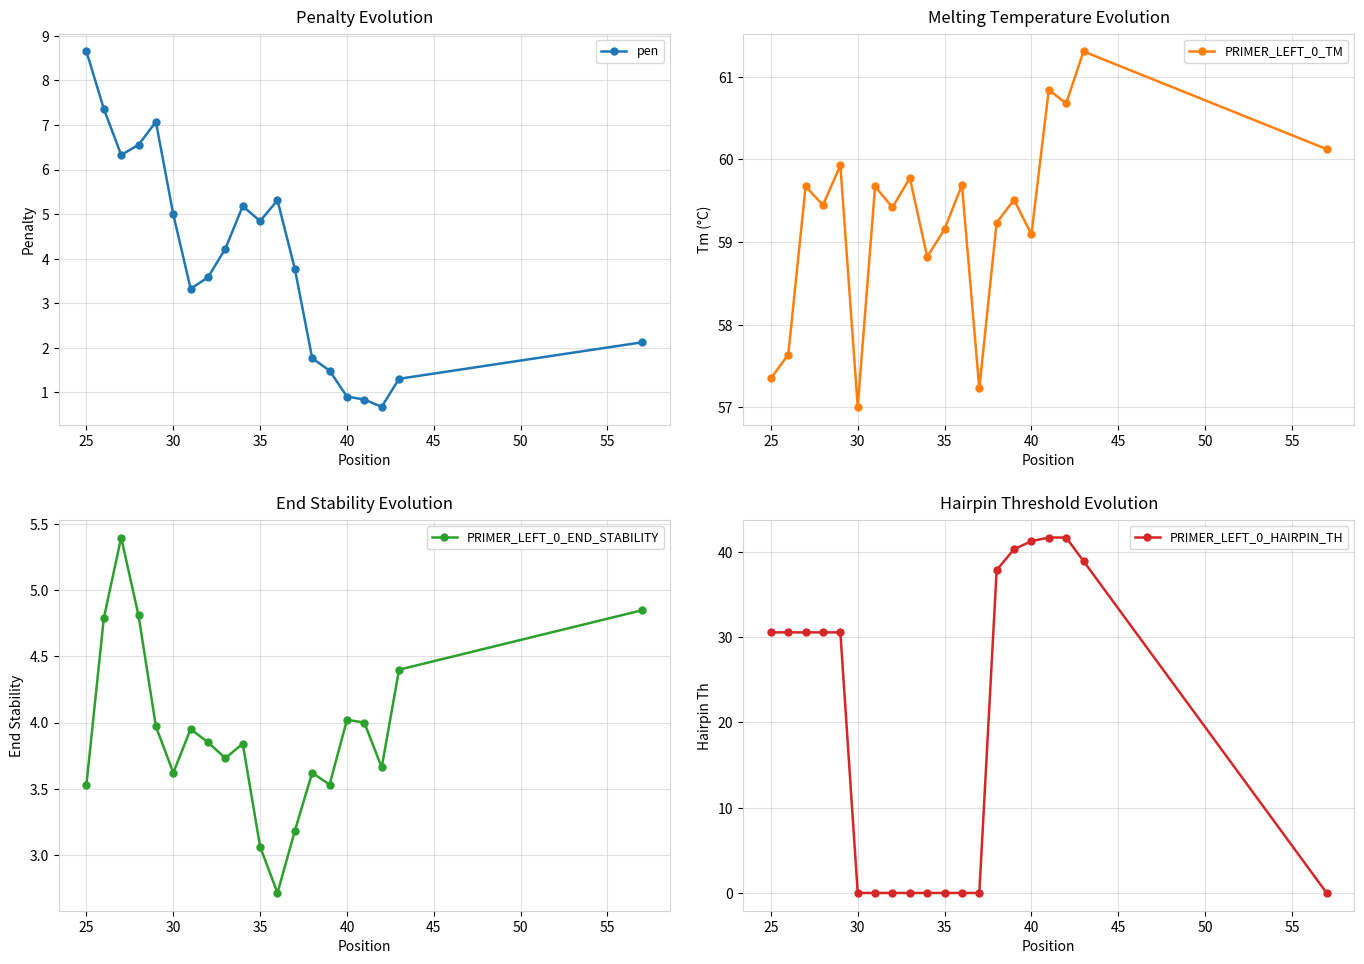

Which series has the largest total across all categories?

PRIMER_LEFT_0_TM